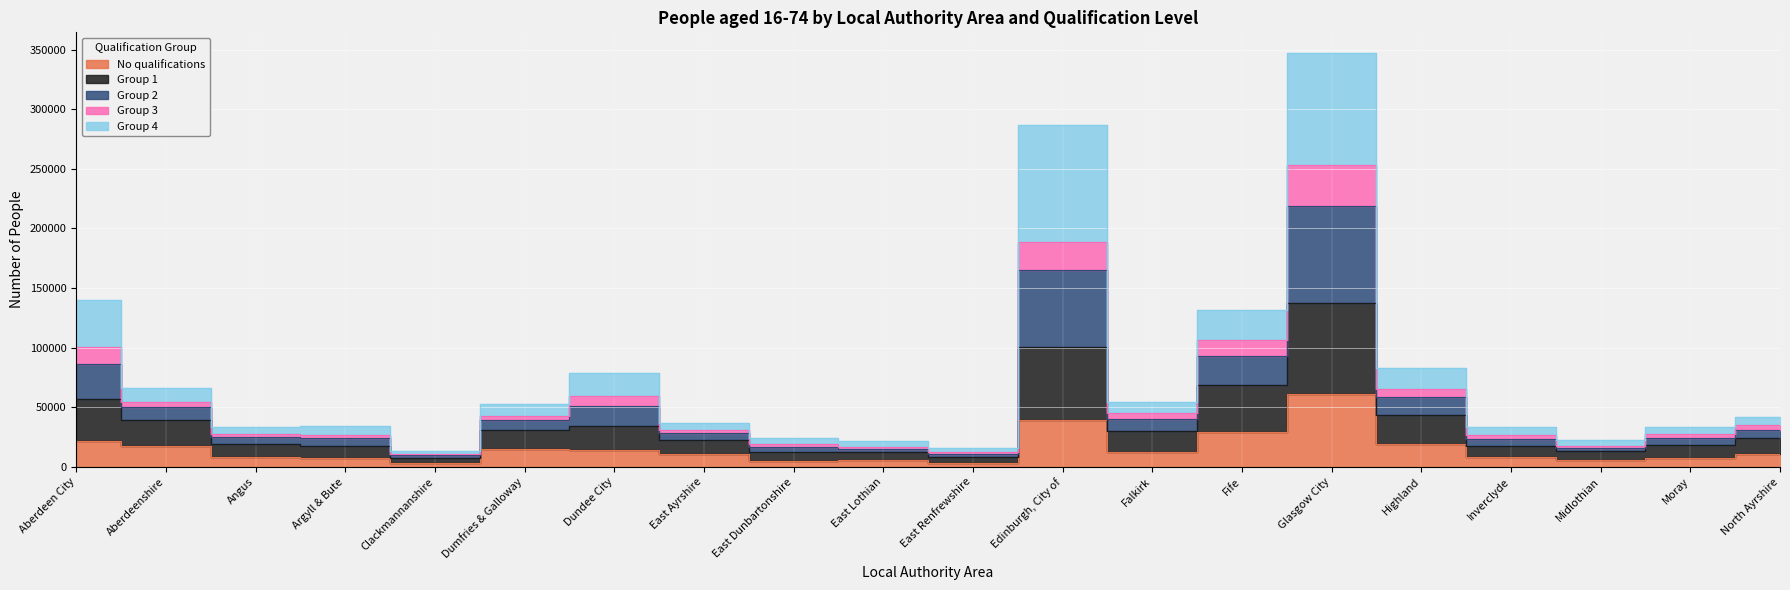

Where is the first local minimum for Group 3?

Clackmannanshire